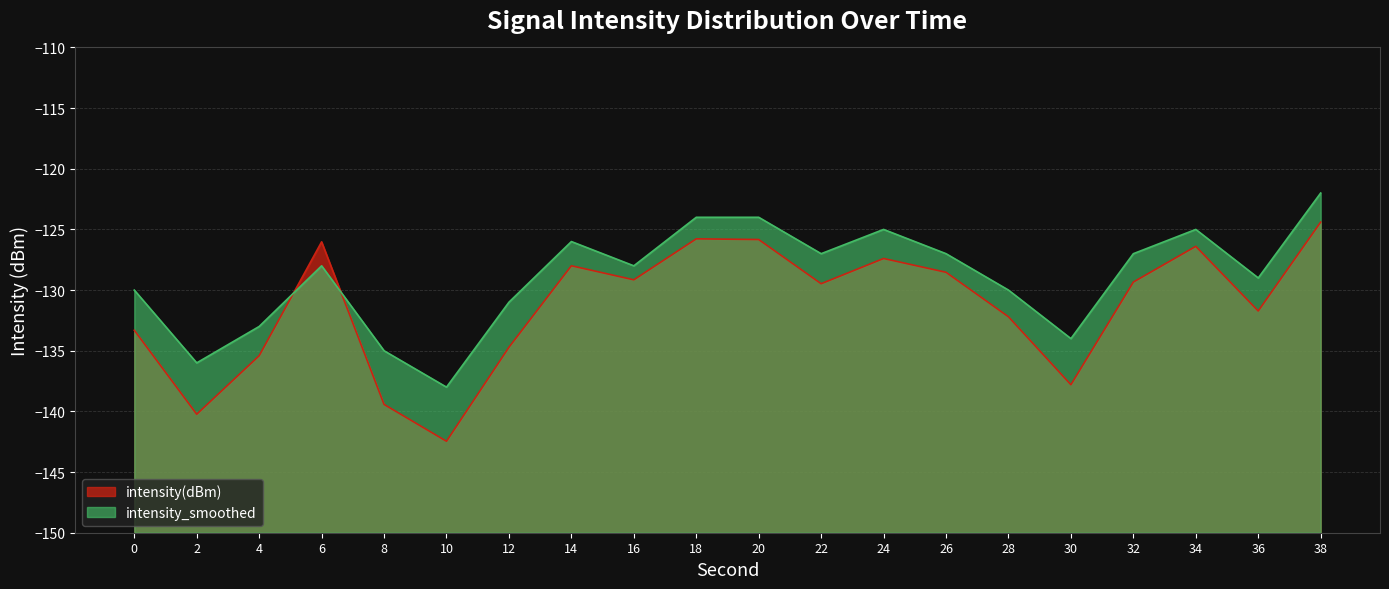

Is it true that intensity(dBm) equals -129.3 at 32?

True